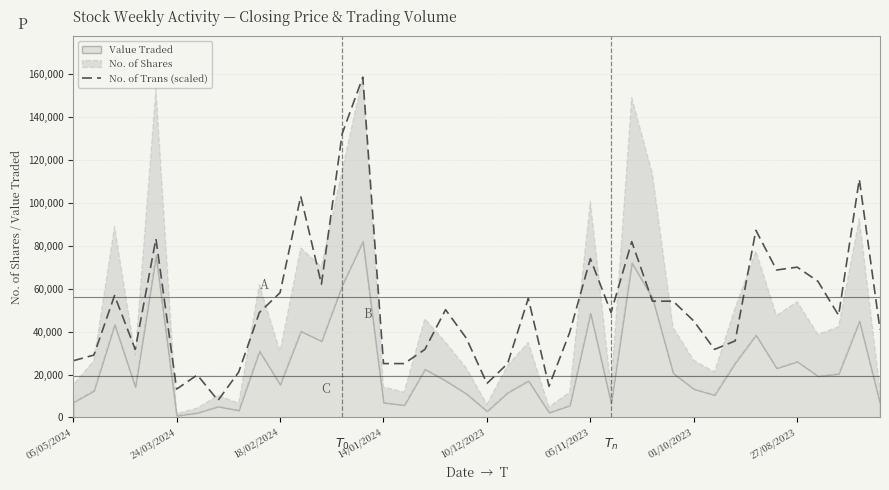

What is the highest value of the No. of Trans (scaled) series?

158732.0